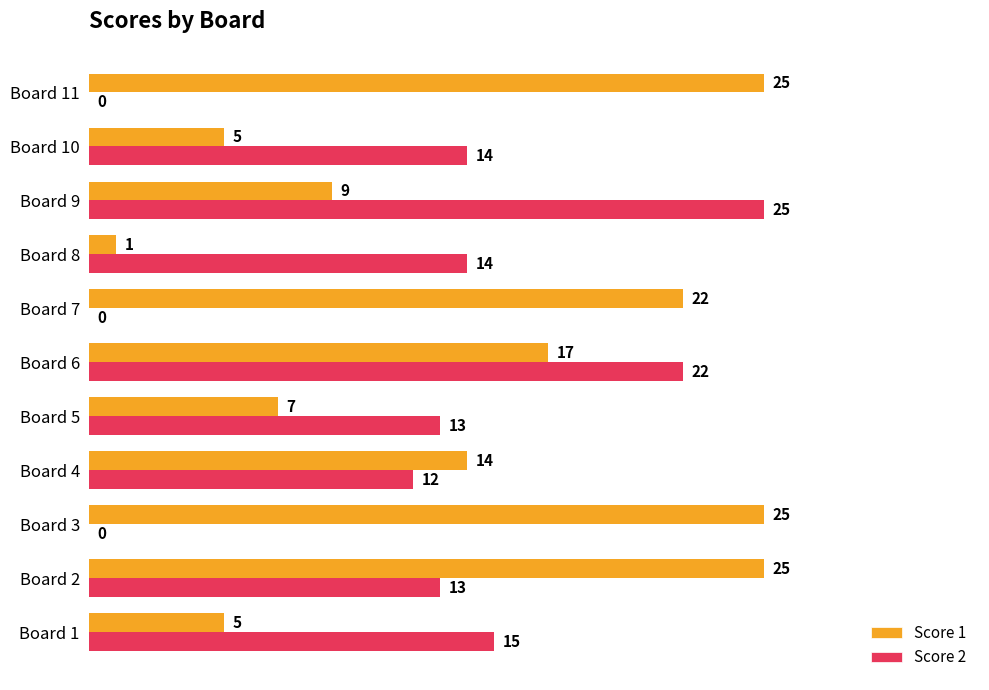

The value of Score 1 at Board 5 is 7. True or false?

True